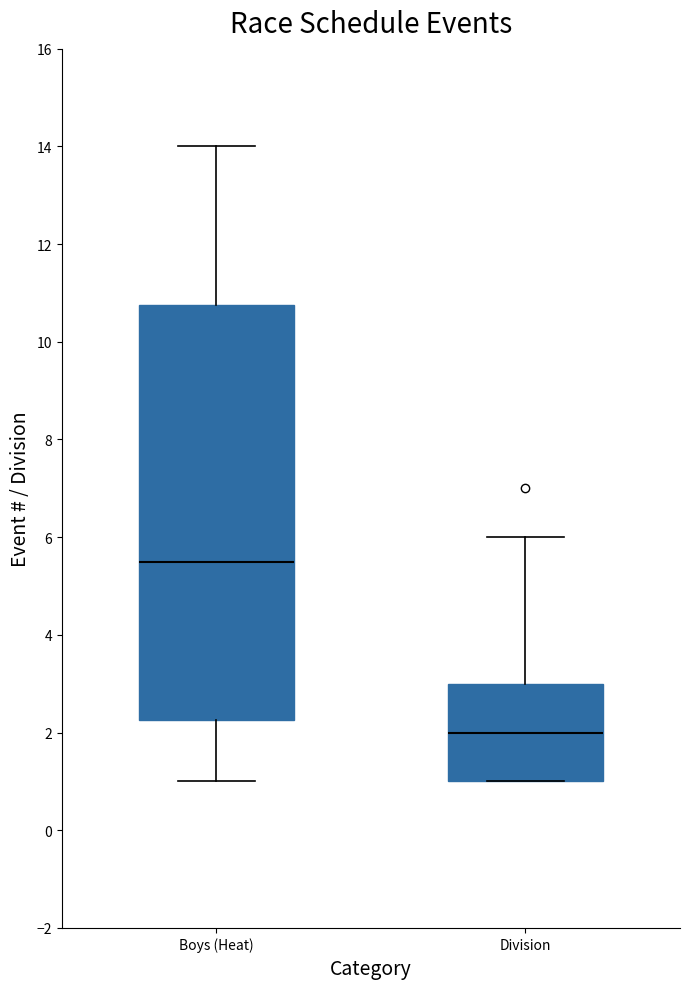

Where is the upper edge of the box for Division on the y-axis? The values are not printed on the chart, so give them approximately, as read against the axis.

3.0